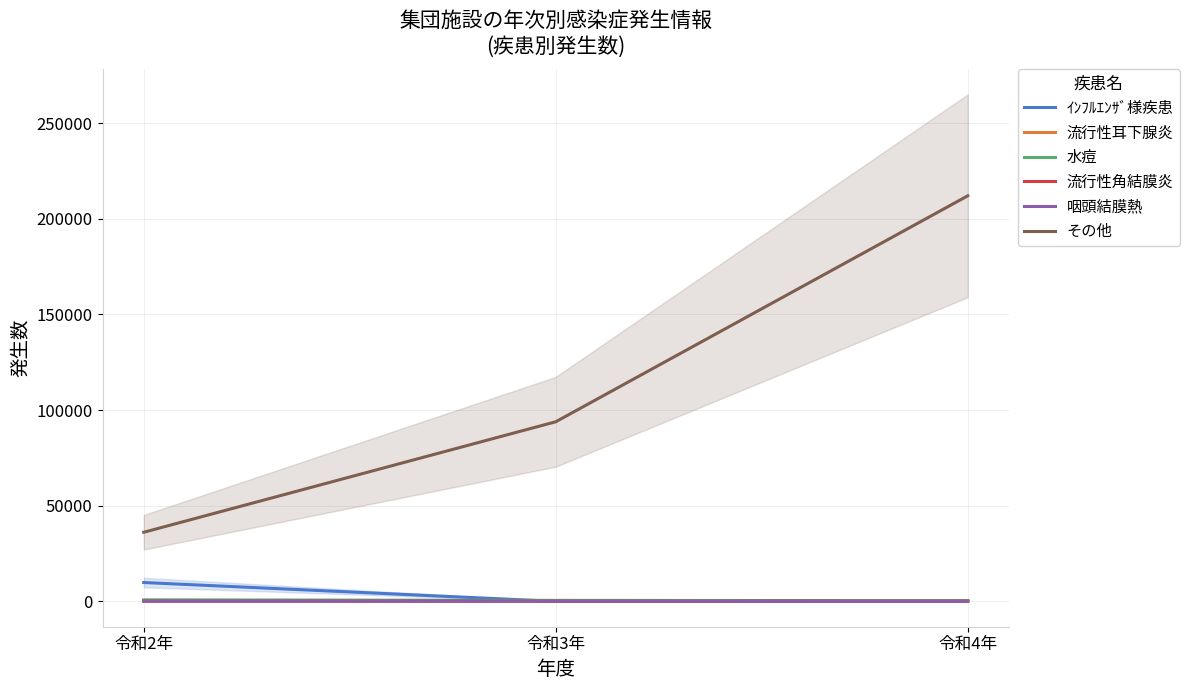

What is the sum of all ｲﾝﾌﾙｴﾝｻﾞ様疾患 values?

10184